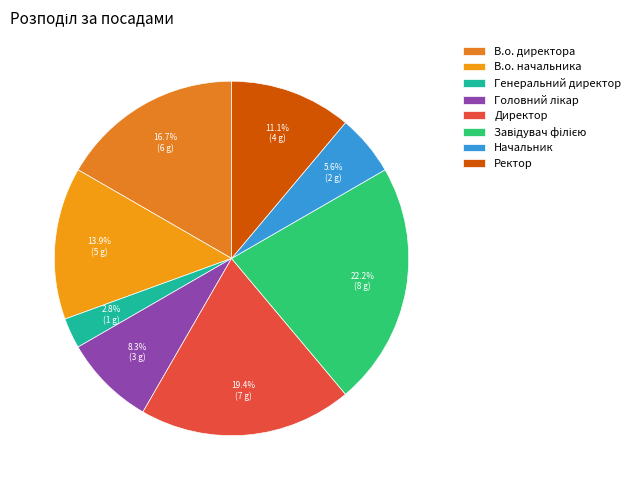

To the nearest percent, what percentage of the pie is В.о. начальника?

14%